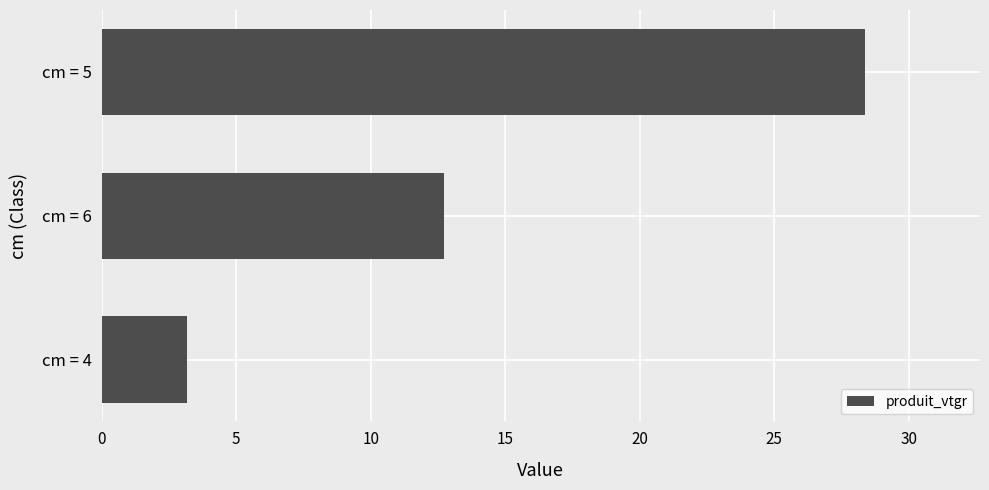

Rank the categories by value from highest to lowest.

cm = 5, cm = 6, cm = 4